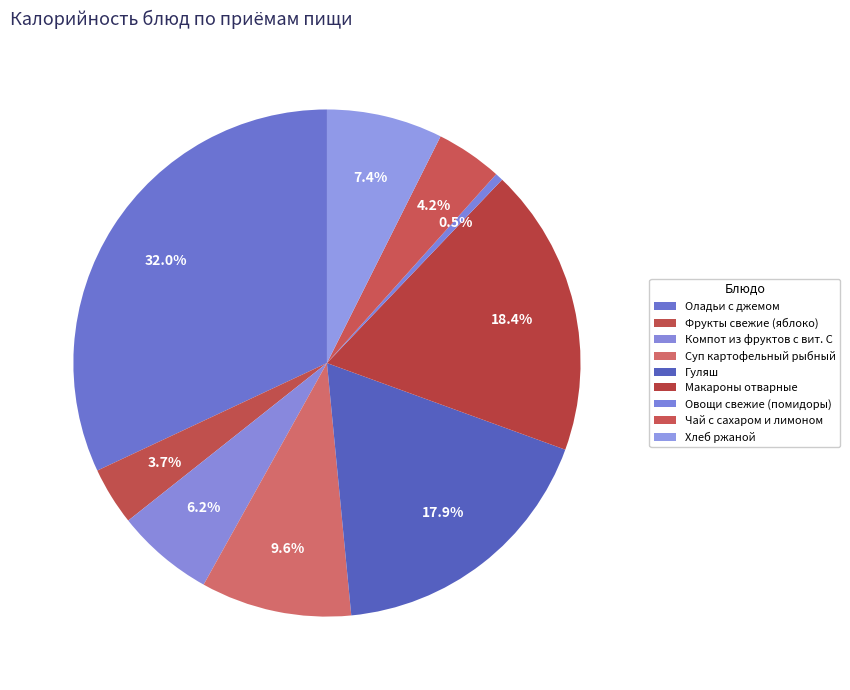

How many slices are in this pie chart?

9